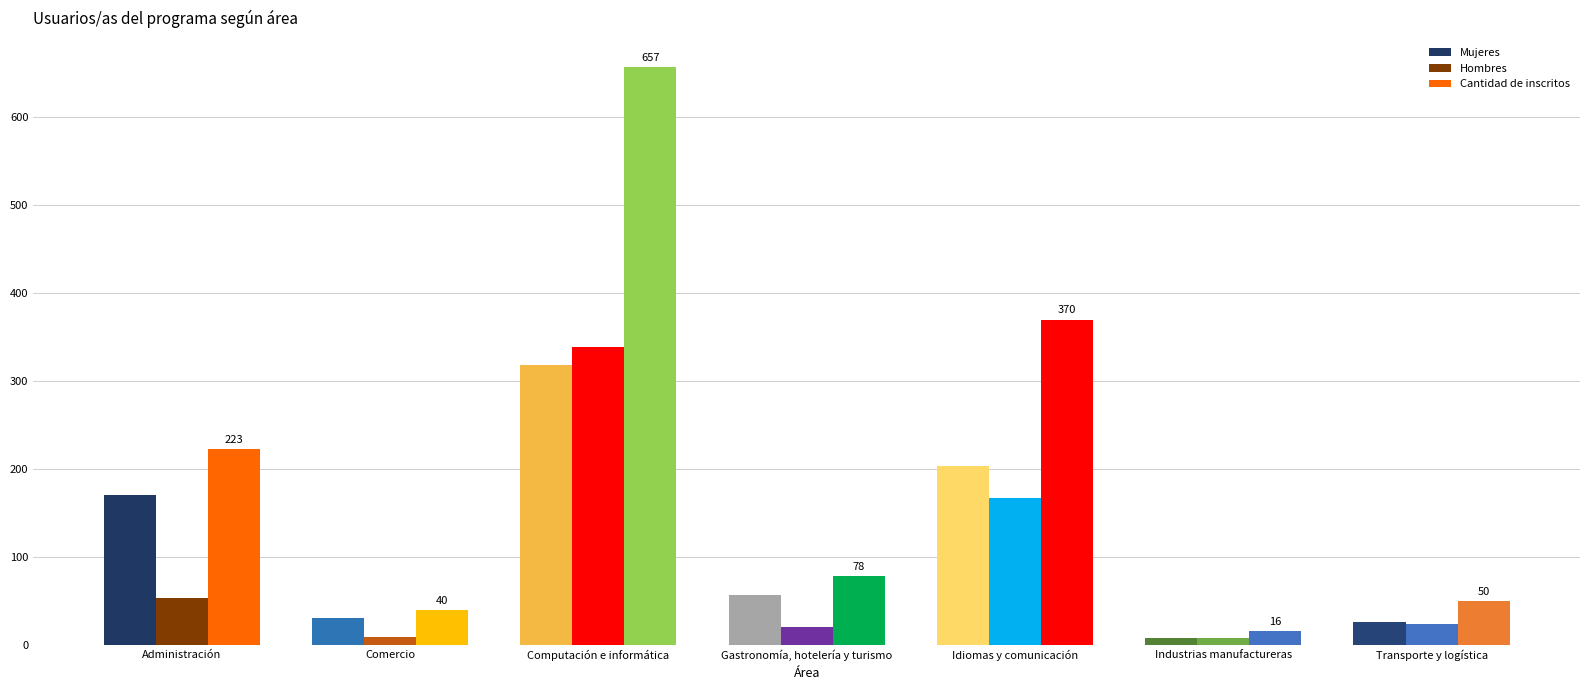

Reading left to right, extract all data points from this chart.

Mujeres: Administración=170	Comercio=31	Computación e informática=318	Gastronomía, hotelería y turismo=57	Idiomas y comunicación=203	Industrias manufactureras=8	Transporte y logística=26
Hombres: Administración=53	Comercio=9	Computación e informática=339	Gastronomía, hotelería y turismo=21	Idiomas y comunicación=167	Industrias manufactureras=8	Transporte y logística=24
Cantidad de inscritos: Administración=223	Comercio=40	Computación e informática=657	Gastronomía, hotelería y turismo=78	Idiomas y comunicación=370	Industrias manufactureras=16	Transporte y logística=50